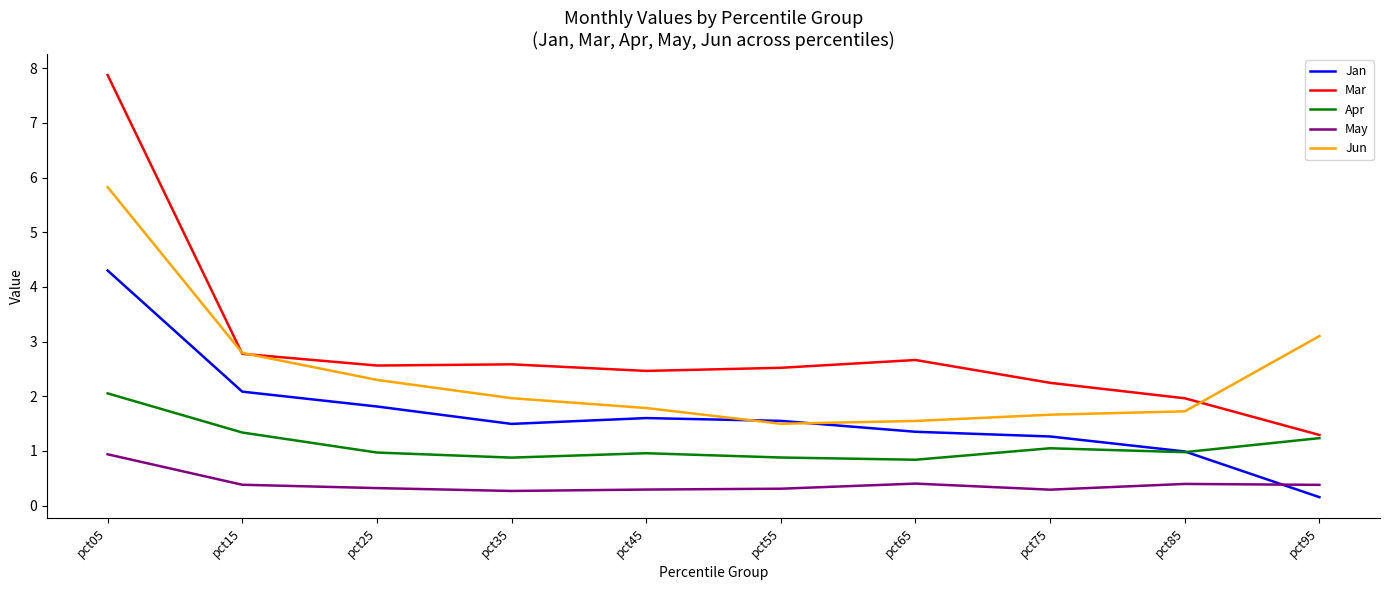

What is the approximate value of Jun at pct65?

1.5